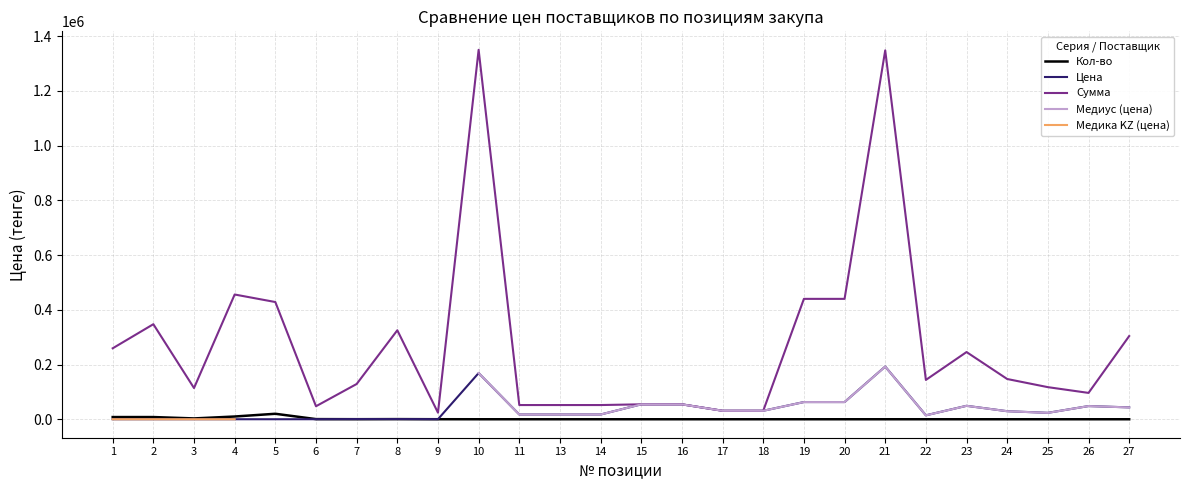

Between 5 and 22, which series saw the biggest shift?

Сумма